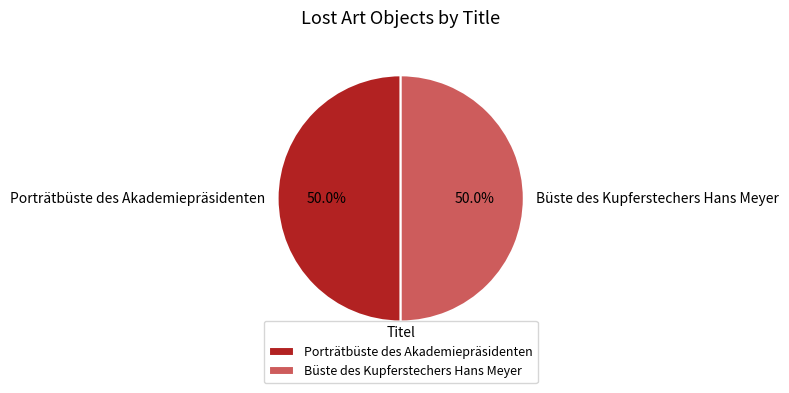

Do Büste des Kupferstechers Hans Meyer and Porträtbüste des Akademiepräsidenten together represent more than half of the pie?

Yes